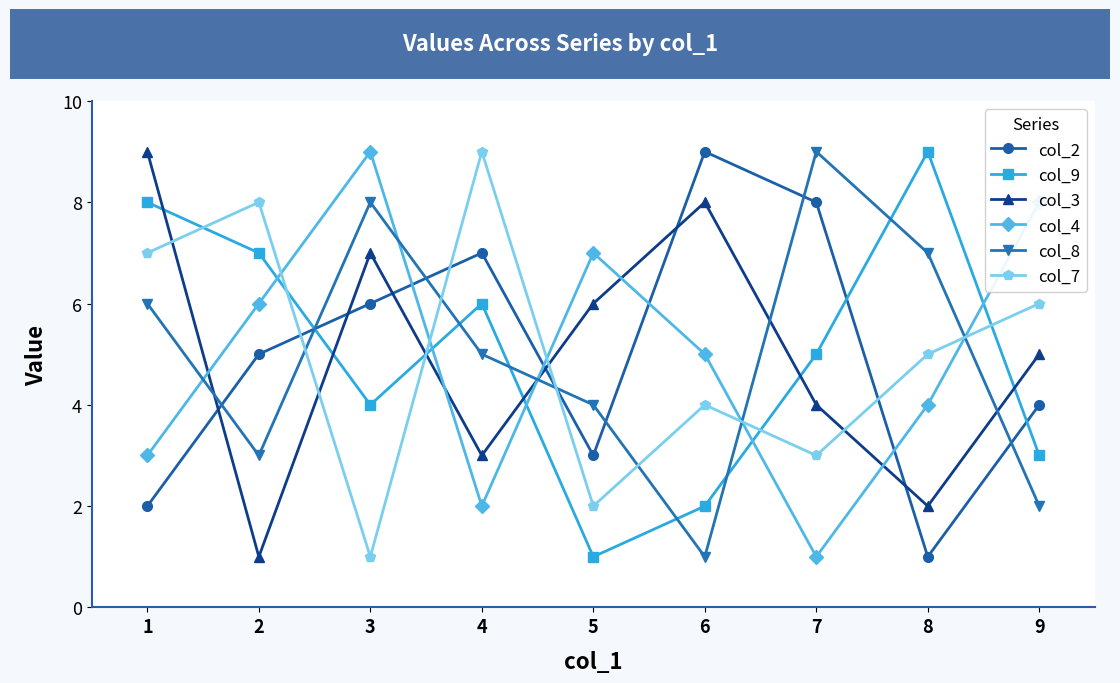

Rank the categories by col_8 value from highest to lowest.

7, 3, 8, 1, 4, 5, 2, 9, 6